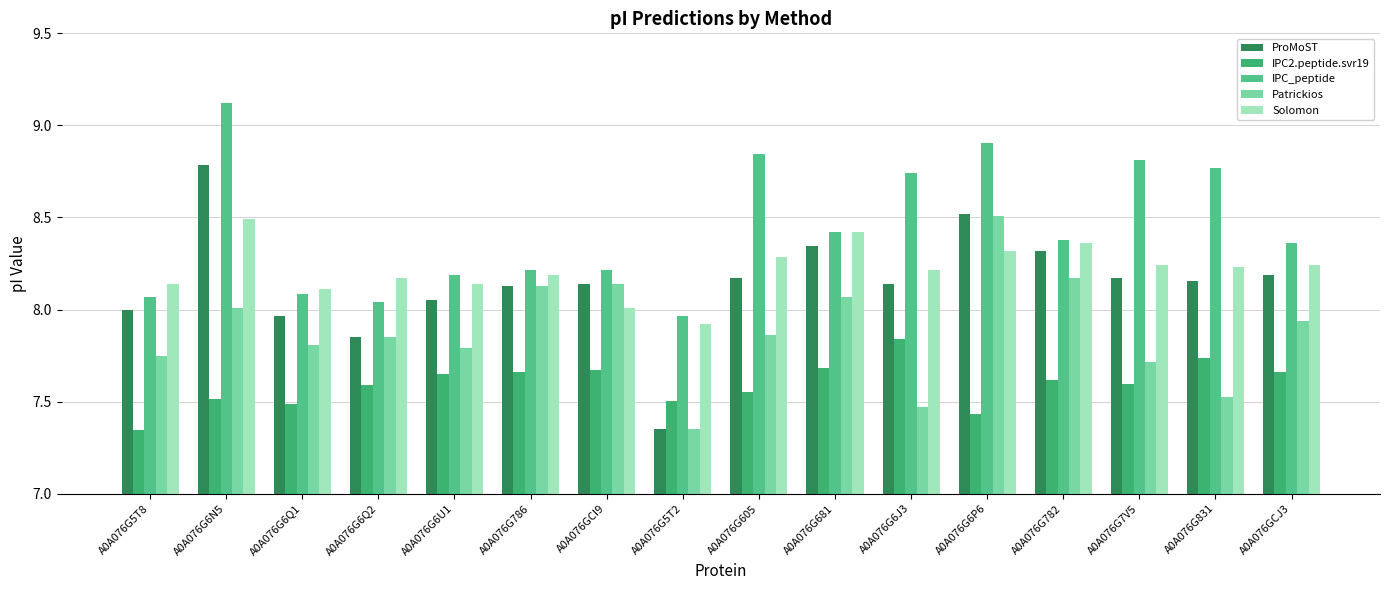

At how many categories does at least one series exceed 7?

16